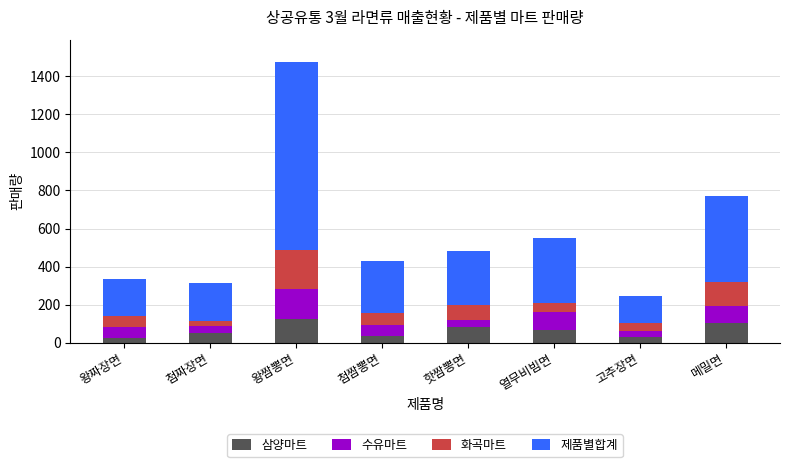

What is the maximum value for 삼양마트?

125